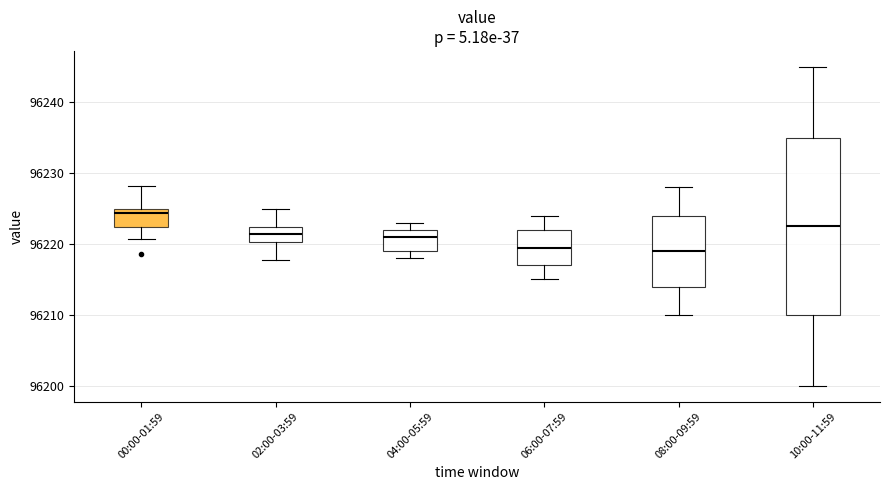

Which box's median line is the highest?

00:00-01:59